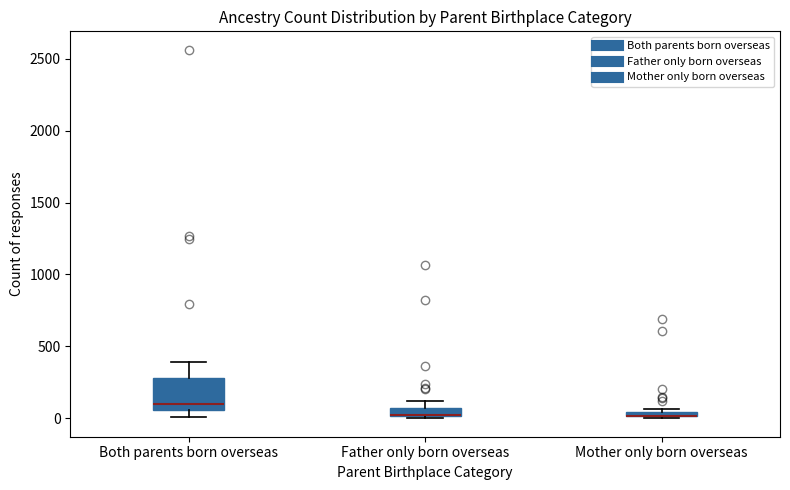

Where is the upper edge of the box for Both parents born overseas on the y-axis? The values are not printed on the chart, so give them approximately, as read against the axis.

300